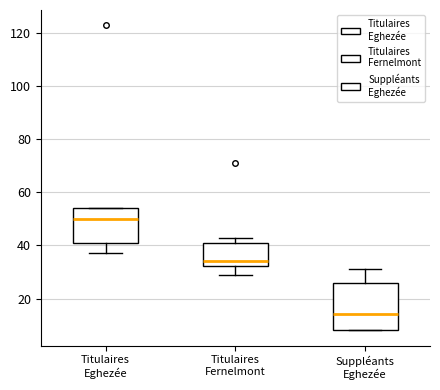

Reading left to right, transcribe this box plot: for each box, give where its median line is, the range the box spans, and where its two whiskers end, as read against the y-axis. The values are not printed on the chart, so give them approximately, as read against the axis.

Titulaires Eghezée: median 50, box 40 to 54, whiskers 38 to 54
Titulaires Fernelmont: median 34, box 32 to 42, whiskers 30 to 44
Suppléants Eghezée: median 14, box 8 to 26, whiskers 8 to 32